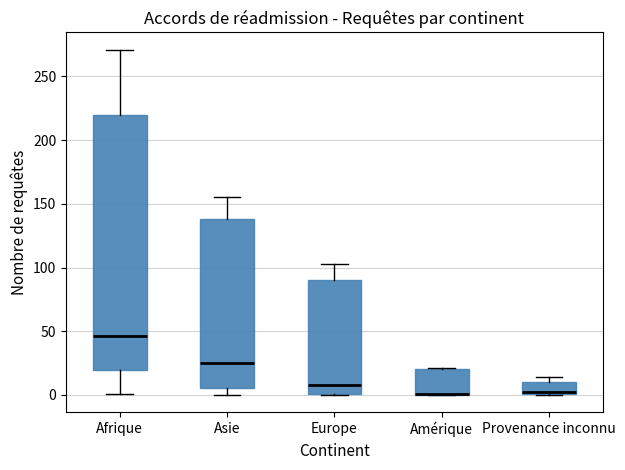

Reading left to right, read every box against the y-axis: the position of its median line, the range the box covers, and the ends of its whiskers. The values are not printed on the chart, so give them approximately, as read against the axis.

Afrique: median 45, box 20 to 220, whiskers 0 to 270
Asie: median 25, box 5 to 140, whiskers 0 to 155
Europe: median 10, box 0 to 90, whiskers 0 to 105
Amérique: median 0 (drawn on the box's lower edge), box 0 to 20, whiskers 0 to 20
Provenance inconnu: median 0 (drawn on the box's lower edge), box 0 to 10, whiskers 0 to 15